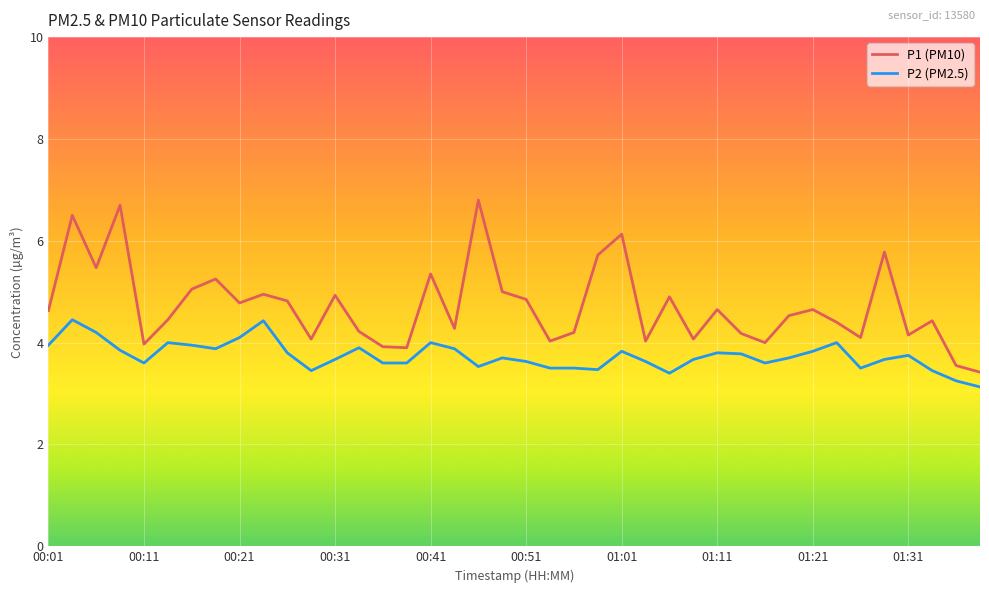

List the series in order of their peak value, highest first.

P1 (PM10), P2 (PM2.5)